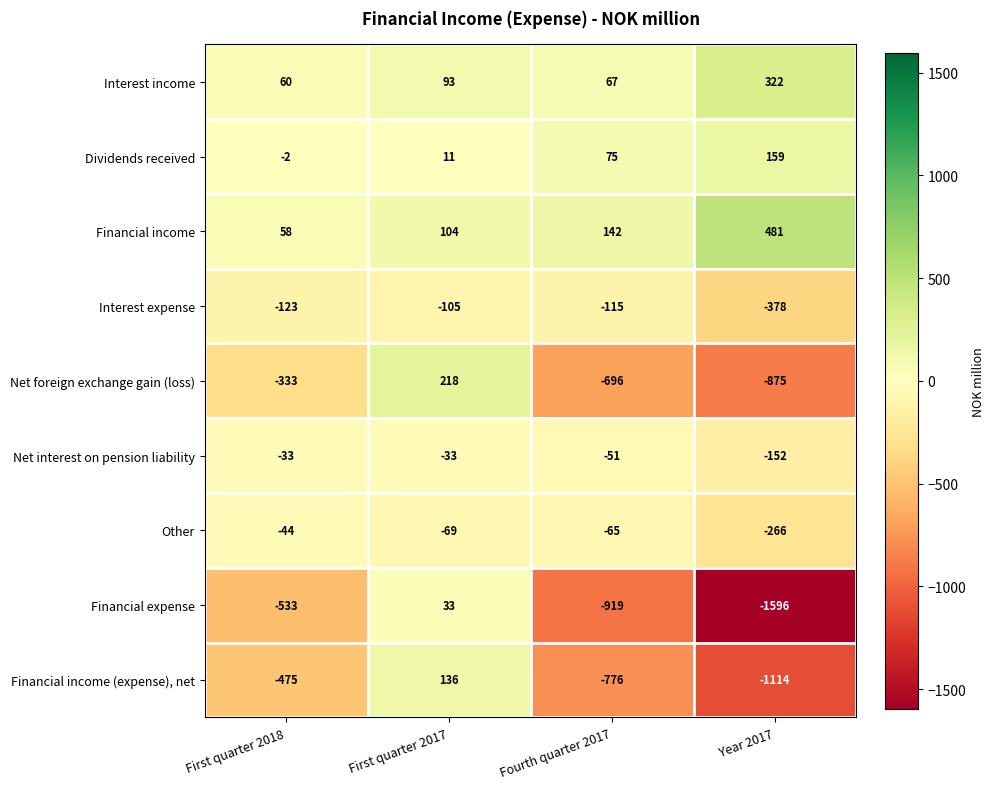

What is the difference between the highest and lowest values at First quarter 2018?

593